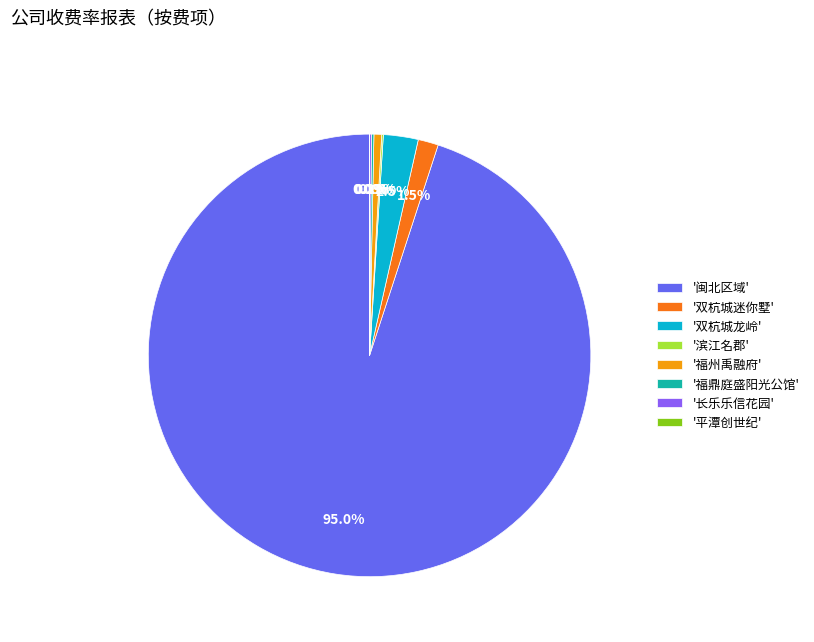

What is the majority slice?

'闽北区域'